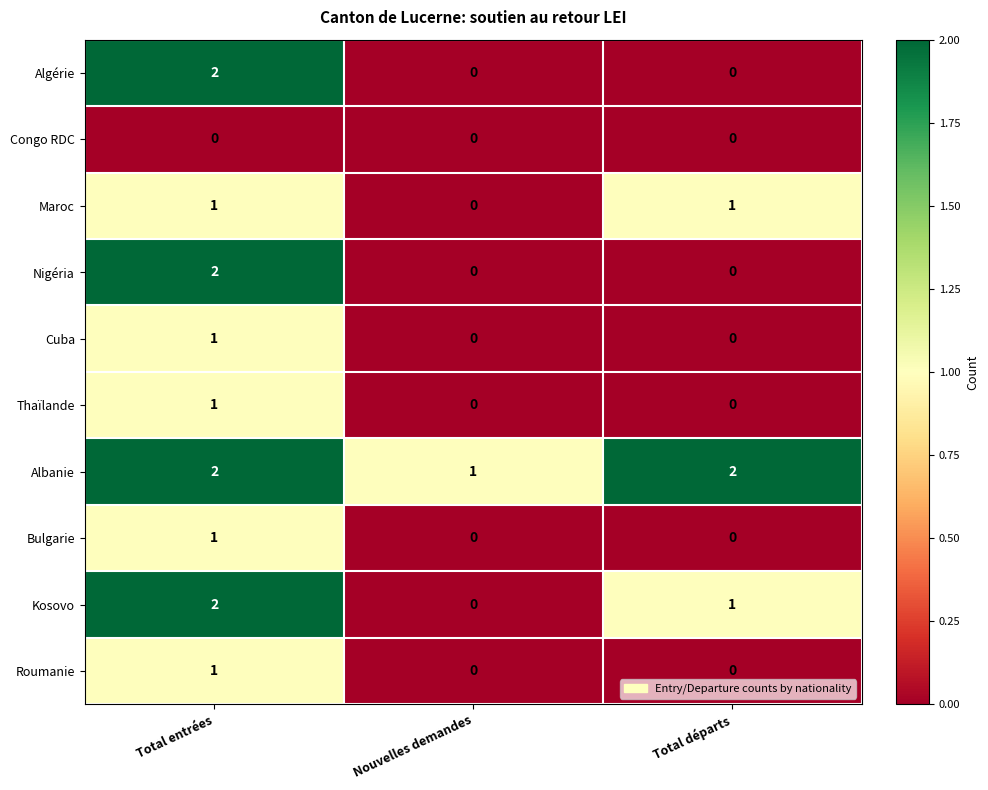

At which label is Albanie closest to 1?

Nouvelles demandes